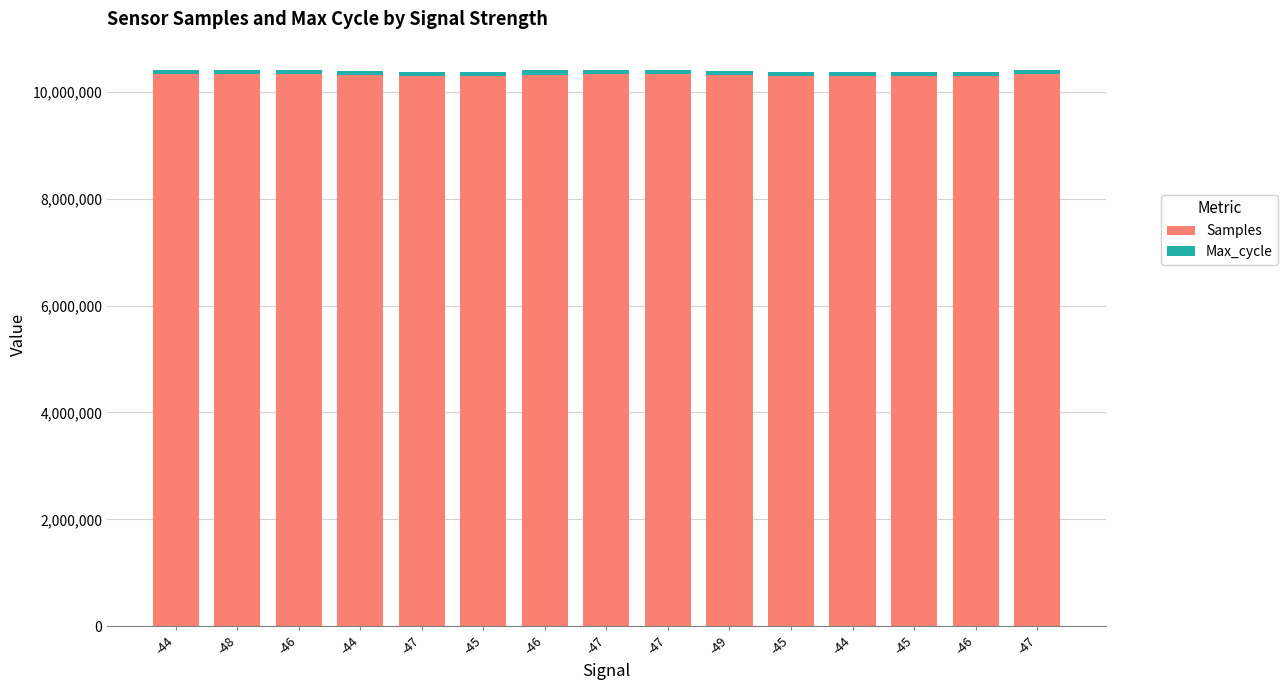

Is it true that Max_cycle equals 84051 at -46?

True